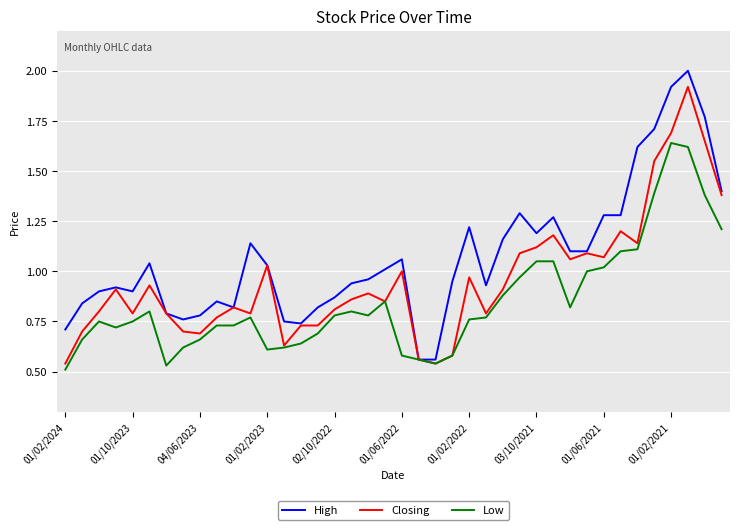

Which series has the largest total across all categories?

High